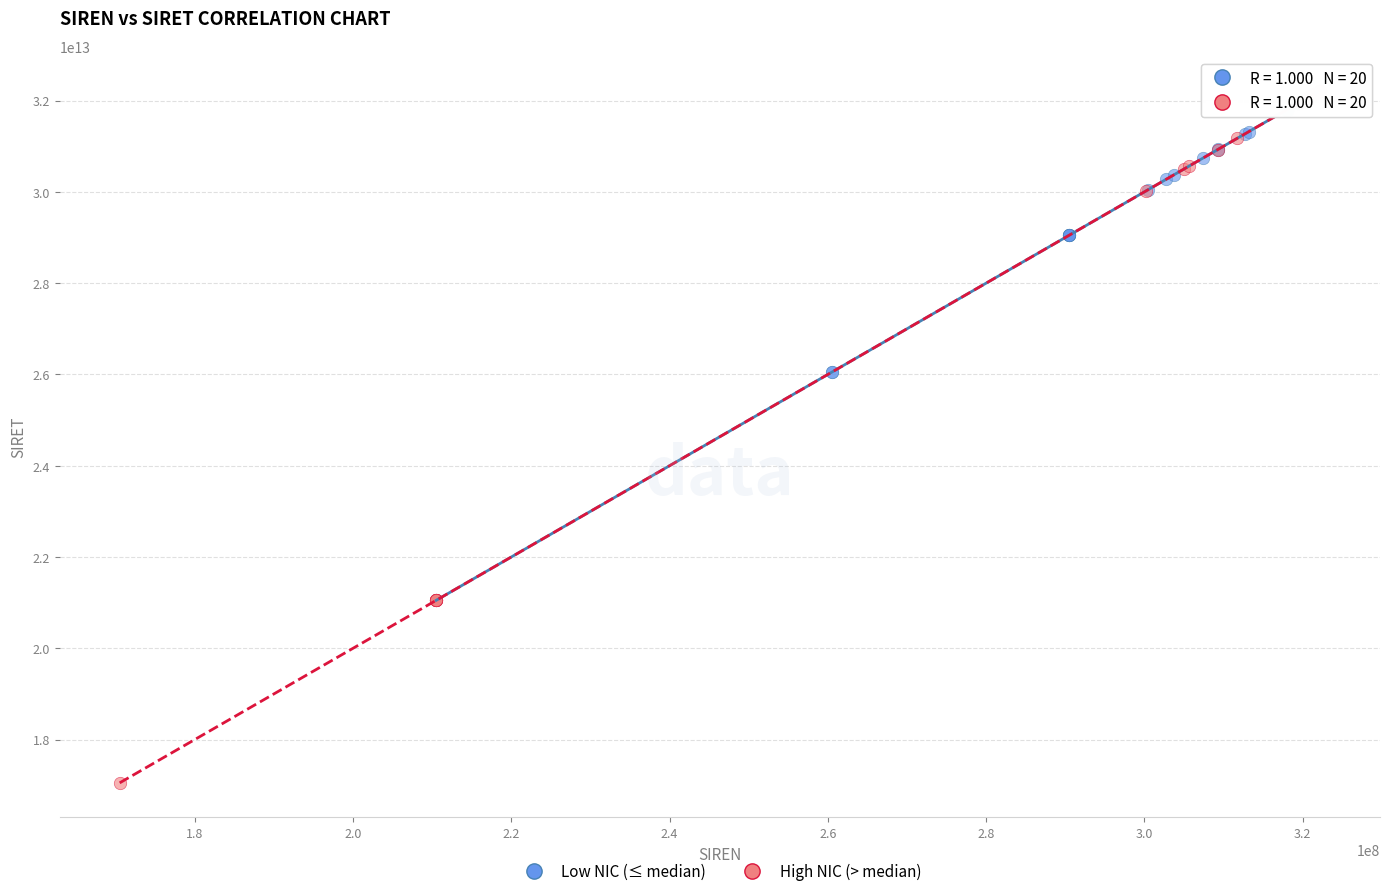

Which series reaches the minimum Y coordinate?

High NIC (> median)